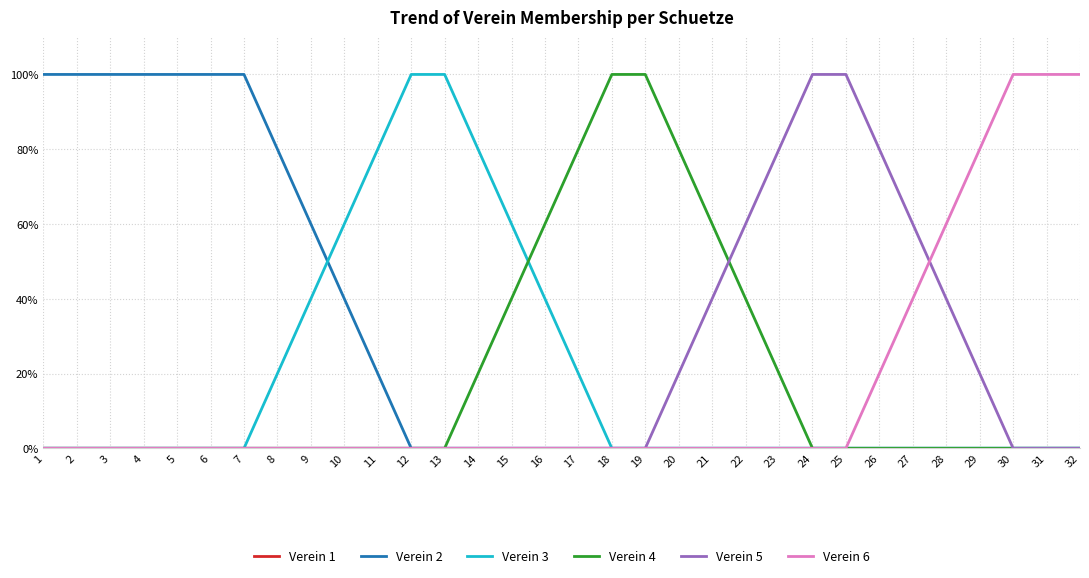

Is this an area chart (filled region under the line)?

No